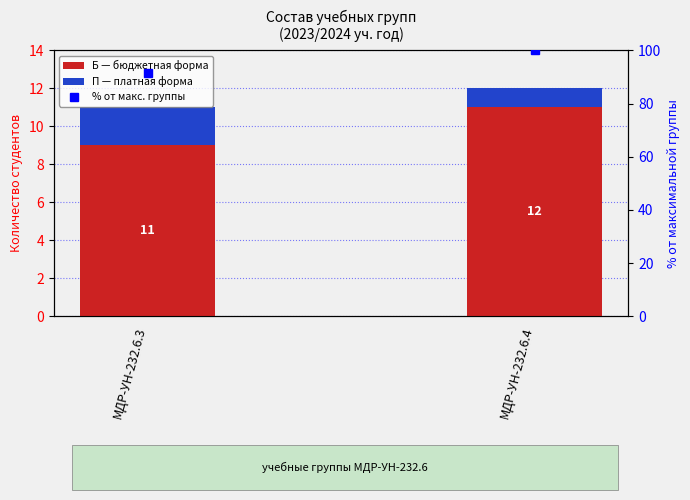

Is the value of % от макс. группы at МДР-УН-232.6.4 greater than the value of Б (бюджет) at МДР-УН-232.6.3?

Yes